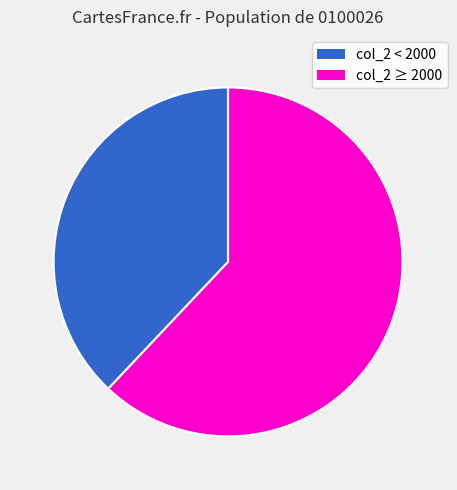

Is there a majority slice in this chart?

Yes